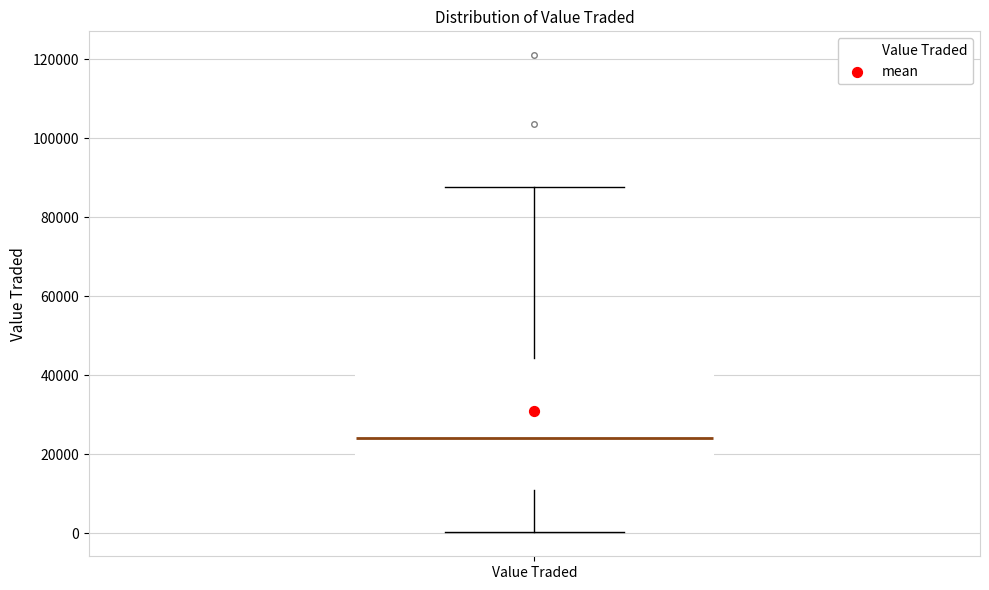

Read this box plot against the y-axis: the position of the median line, the range covered by the box, and the ends of both whiskers. The values are not printed on the chart, so give them approximately, as read against the axis.

median 24000, box 10000 to 44000, whiskers 0 to 88000